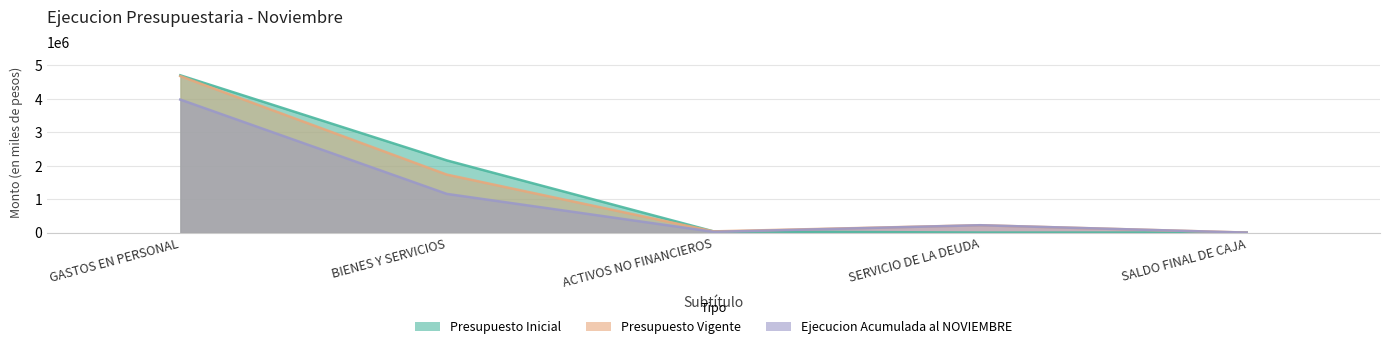

Rank the categories by Ejecucion Acumulada al NOVIEMBRE value from highest to lowest.

GASTOS EN PERSONAL, BIENES Y SERVICIOS, SERVICIO DE LA DEUDA, ACTIVOS NO FINANCIEROS, SALDO FINAL DE CAJA